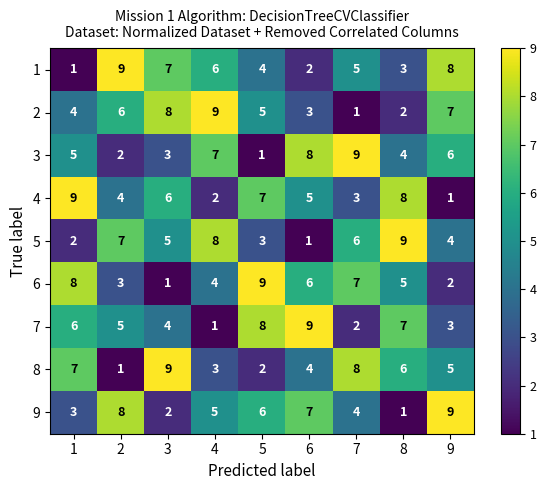

At 7, list the series in order from largest to smallest.

3, 8, 6, 5, 1, 9, 4, 7, 2